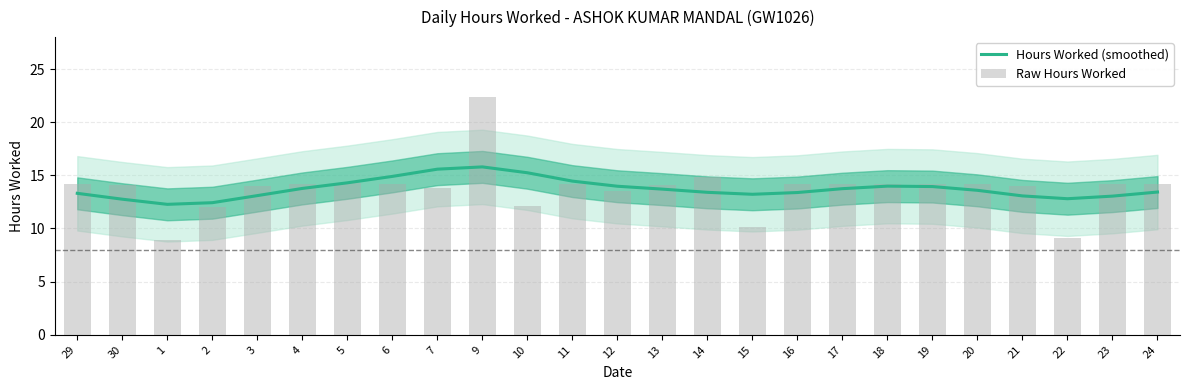

What is the total value across all series at 18?

28.1